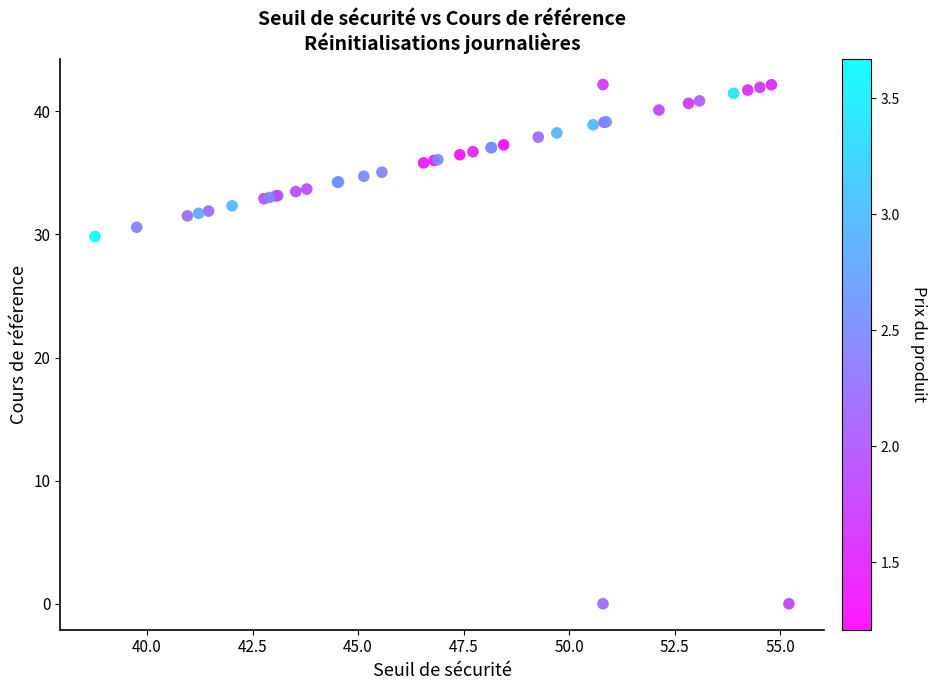

What Y value in the scatter plot is closest to 21?

29.8